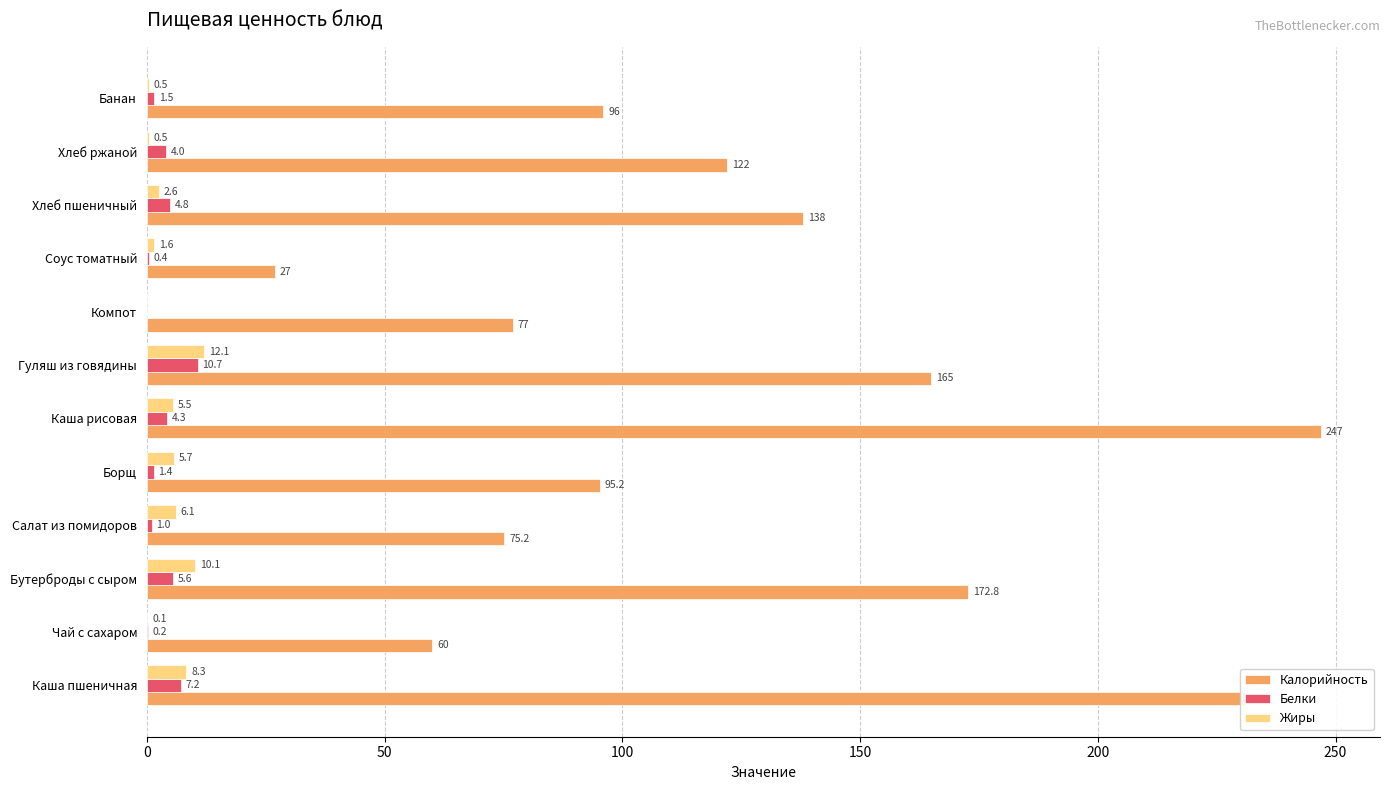

The value of Калорийность at Борщ is 128.7. True or false?

False